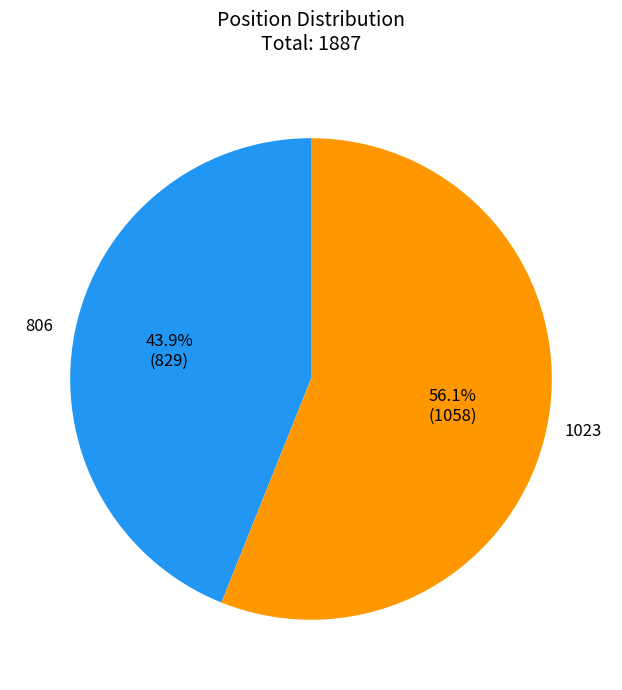

Is there any slice that represents more than half of the pie?

Yes